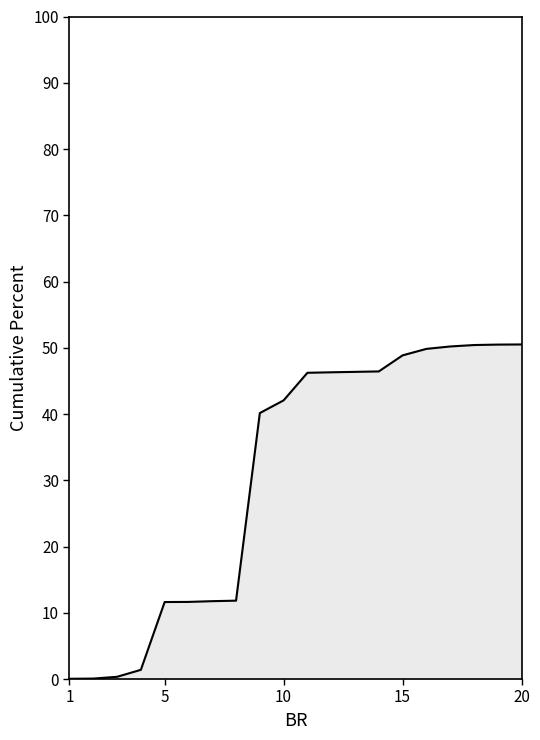

What is the greatest value displayed?

50.5